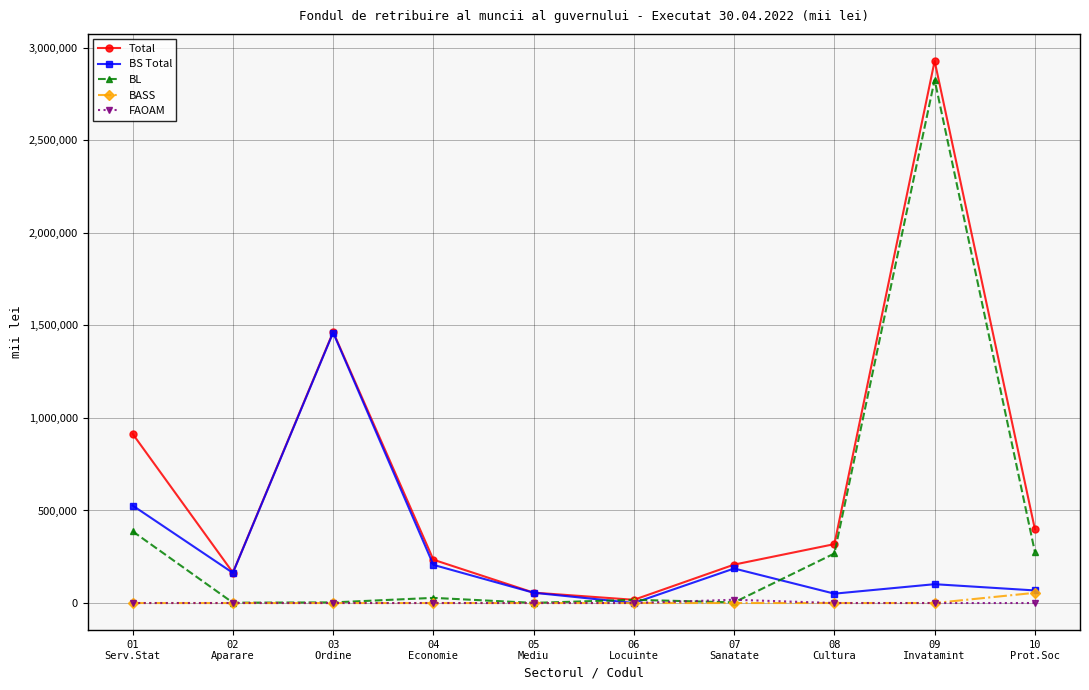

True or false: BASS has a value of 0.0 at 04
Economie.

True